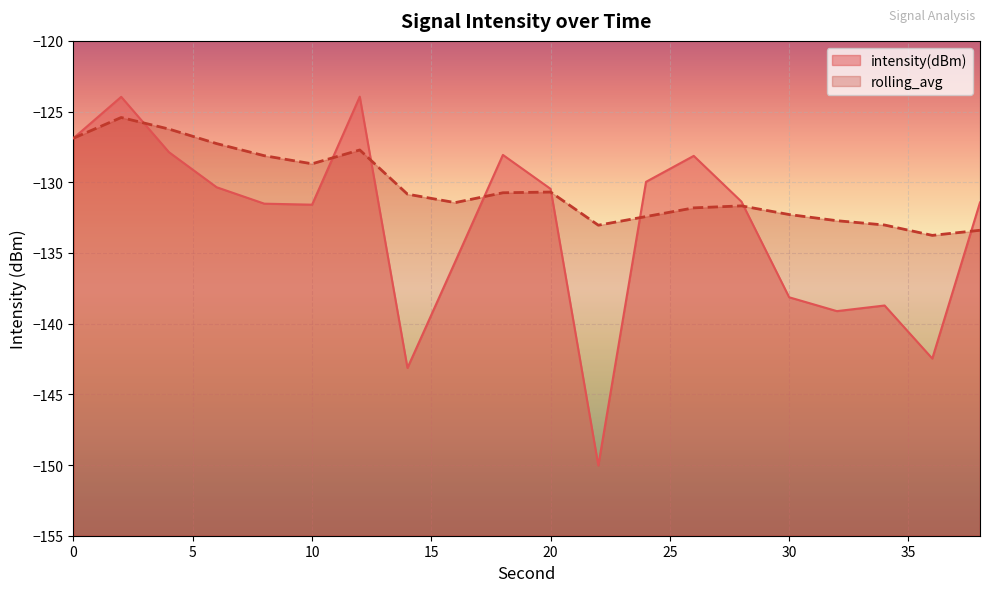

Rank the series at 4 from lowest to highest value.

intensity(dBm), rolling_avg